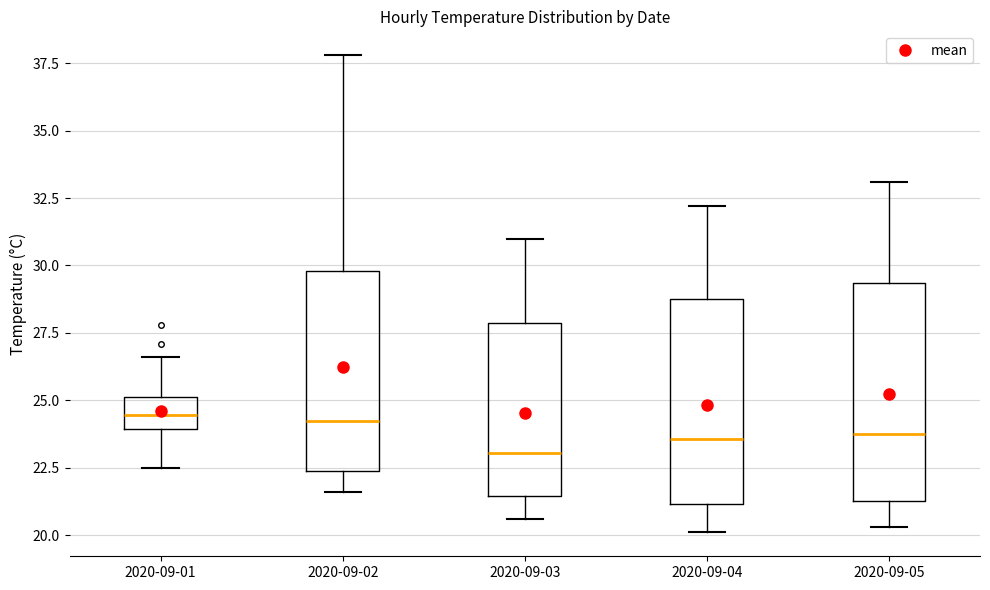

Which box has the lowest median line?

2020-09-03